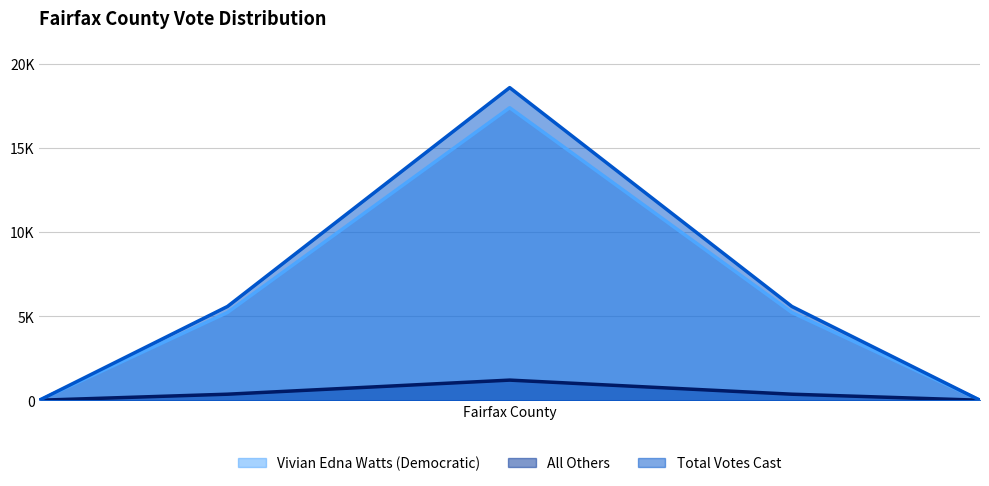

True or false: All Others (line) has more than 0 interior local peaks.

True